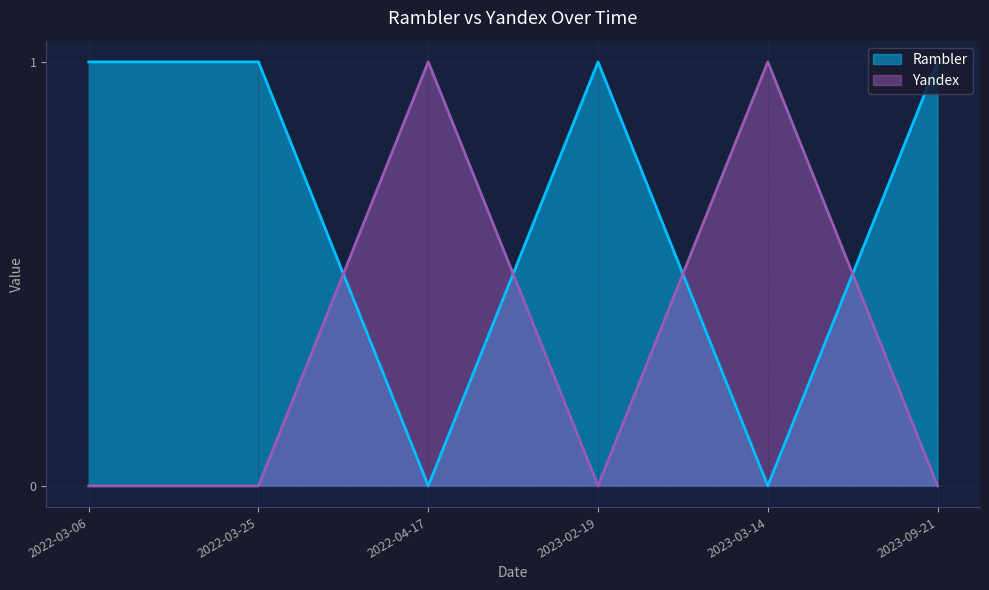

Which series changed the most between 2022-03-06 and 2022-04-17?

Rambler